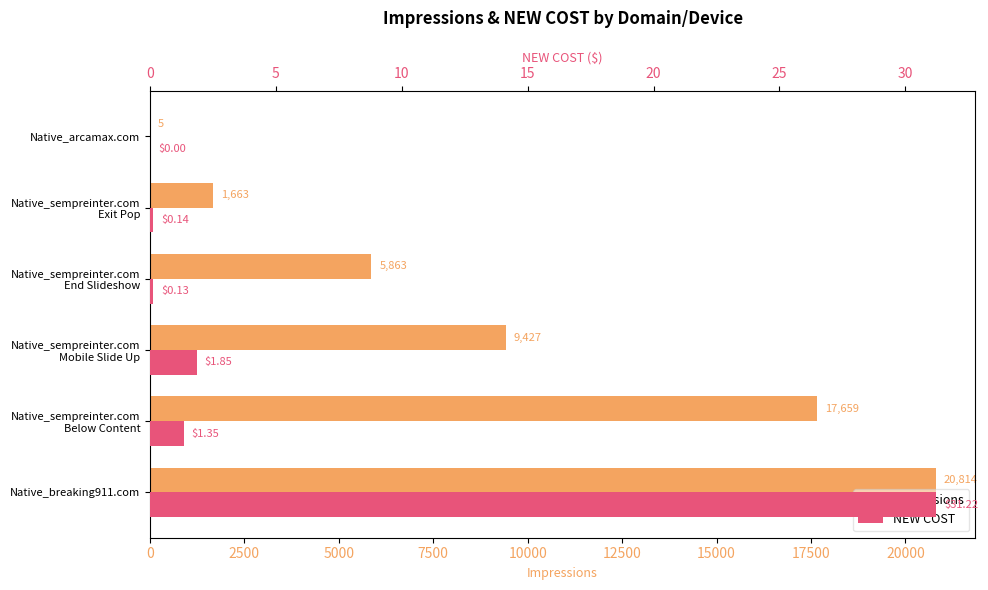

Reading left to right, list all the values displayed in this chart.

Impressions: 20814.0	17659.0	9427.0	5863.0	1663.0	5.0
NEW COST: 31.2	1.4	1.9	0.1	0.1	0.0